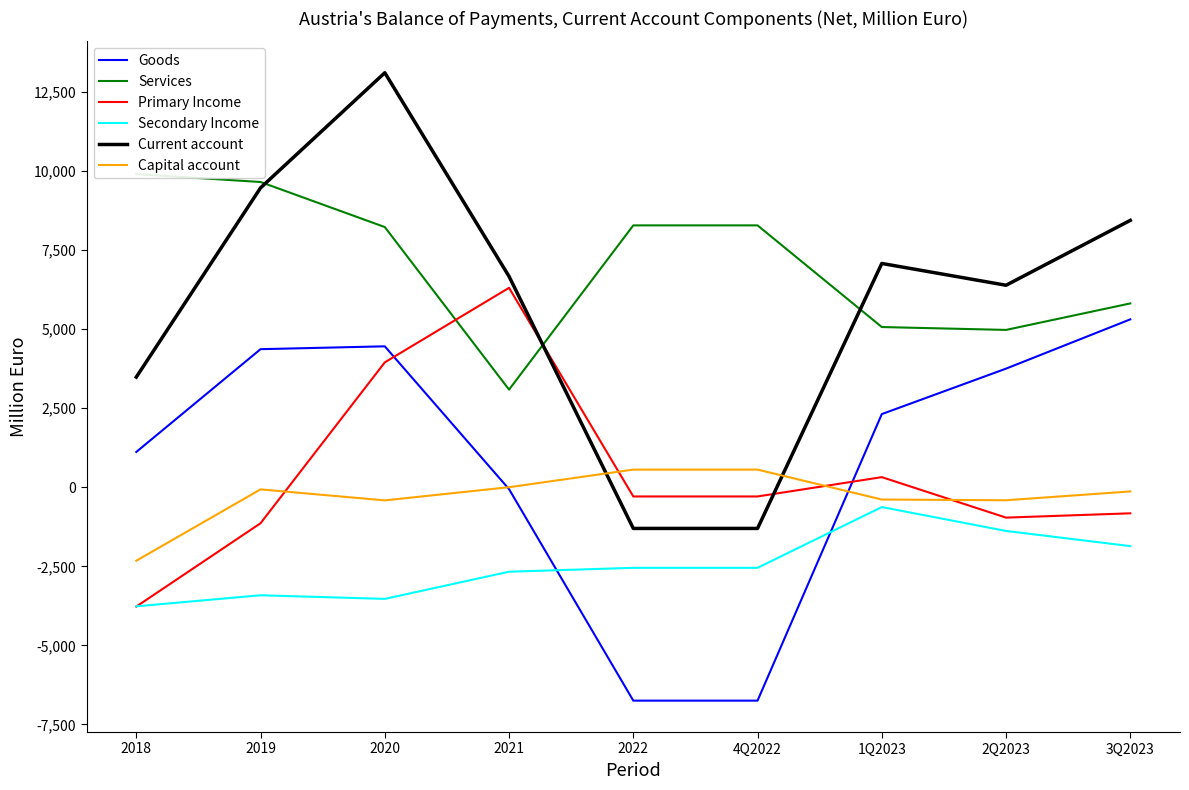

How many intersections are there between Primary Income and Goods?

2